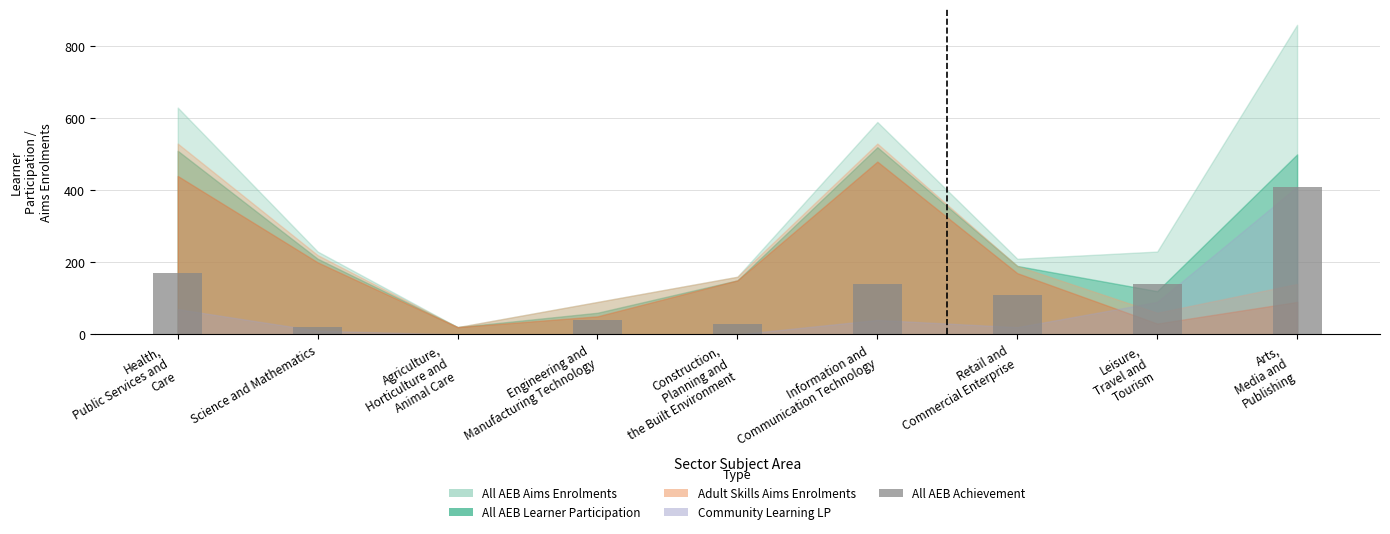

What is the maximum value shown in the chart?

410